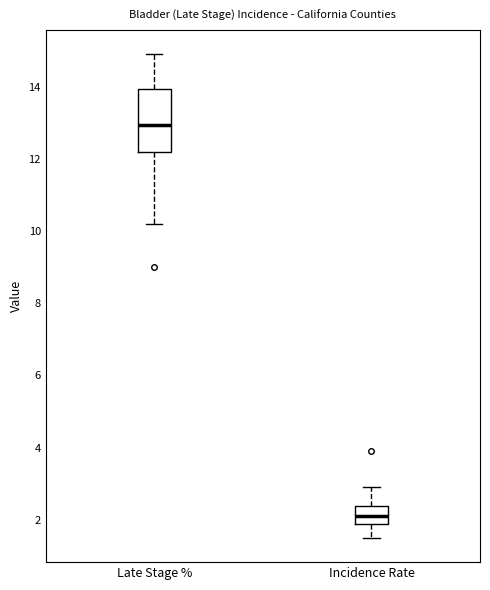

Reading left to right, read every box against the y-axis: the position of its median line, the range the box covers, and the ends of its whiskers. The values are not printed on the chart, so give them approximately, as read against the axis.

Late Stage %: median 13.0, box 12.2 to 14.0, whiskers 10.2 to 15.0
Incidence Rate: median 2.2, box 2.0 to 2.4, whiskers 1.6 to 3.0